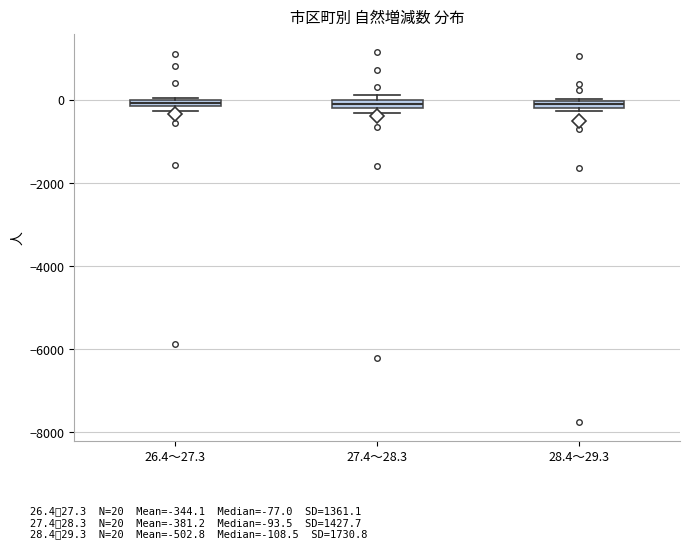

Where is the upper edge of the box for 28.4～29.3 on the y-axis? The values are not printed on the chart, so give them approximately, as read against the axis.

0